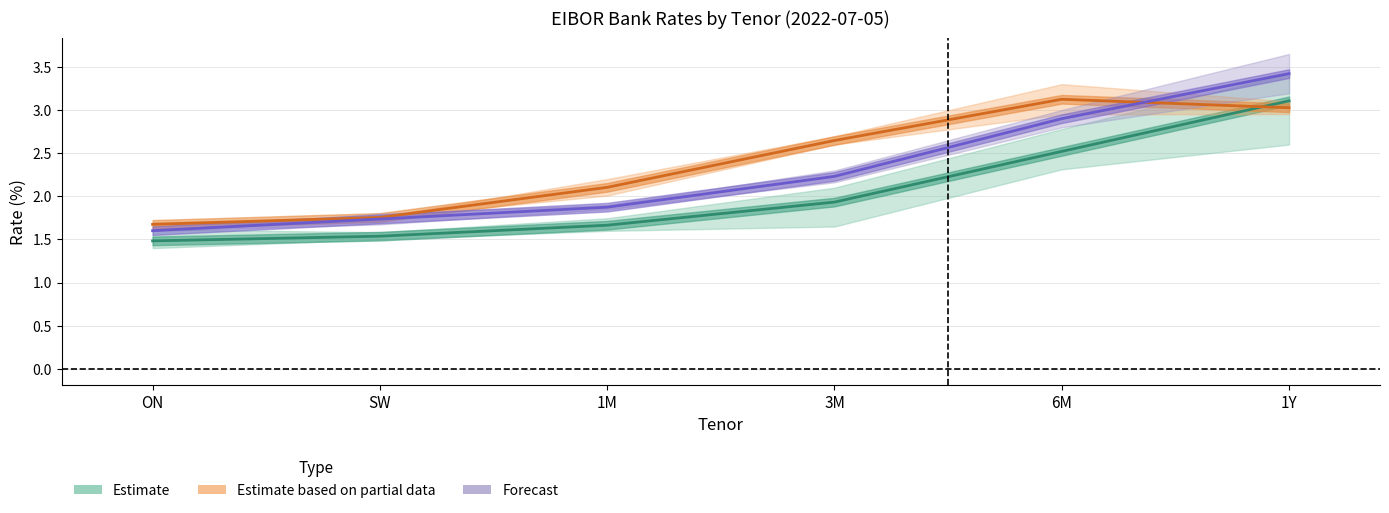

List the series in order of their overall mean, highest first.

Estimate based on partial data, Forecast, Estimate